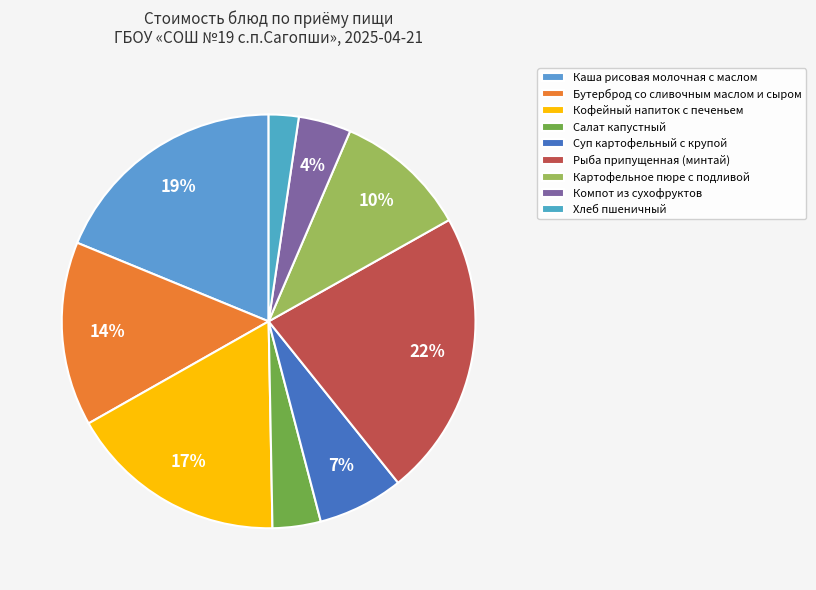

Does Салат капустный account for over 50% of the chart?

No